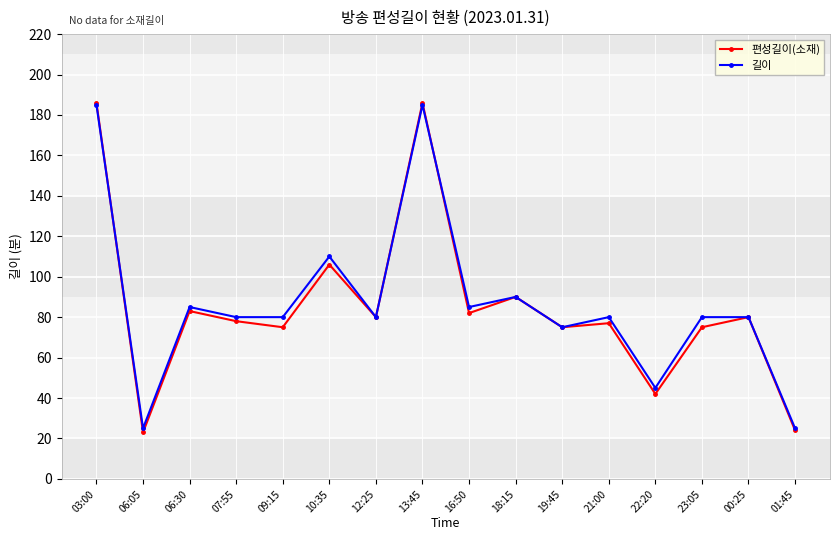

The 길이 series shows 17 at 01:45. True or false?

False